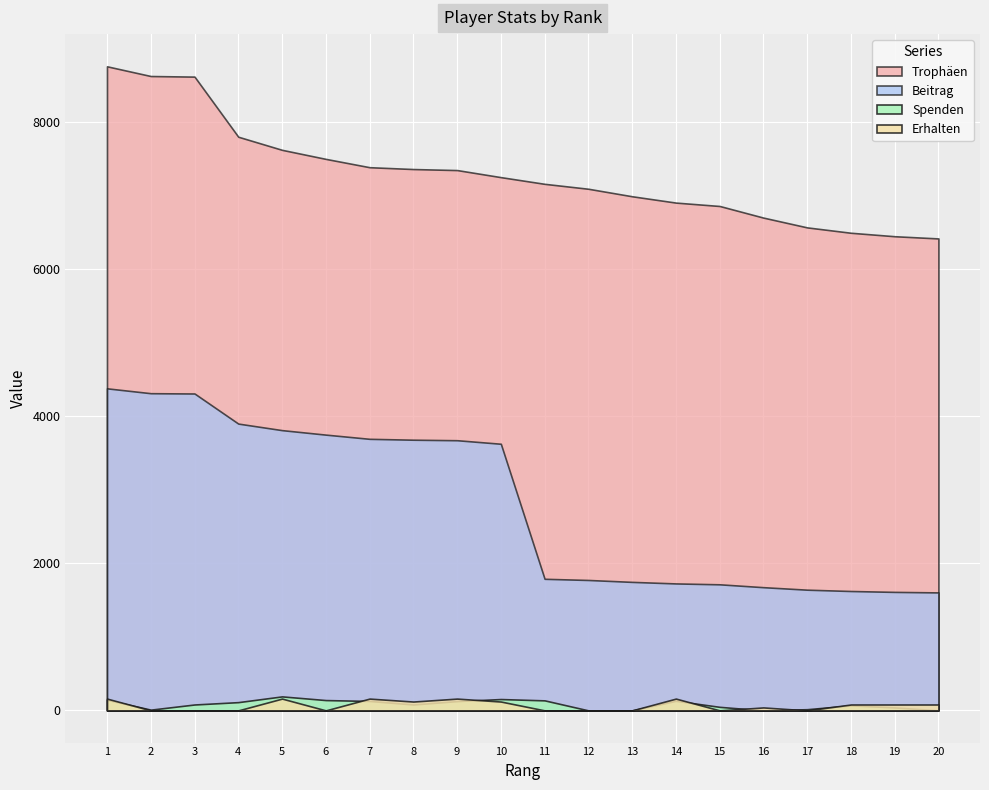

True or false: Trophäen and Beitrag intersect in this chart.

False